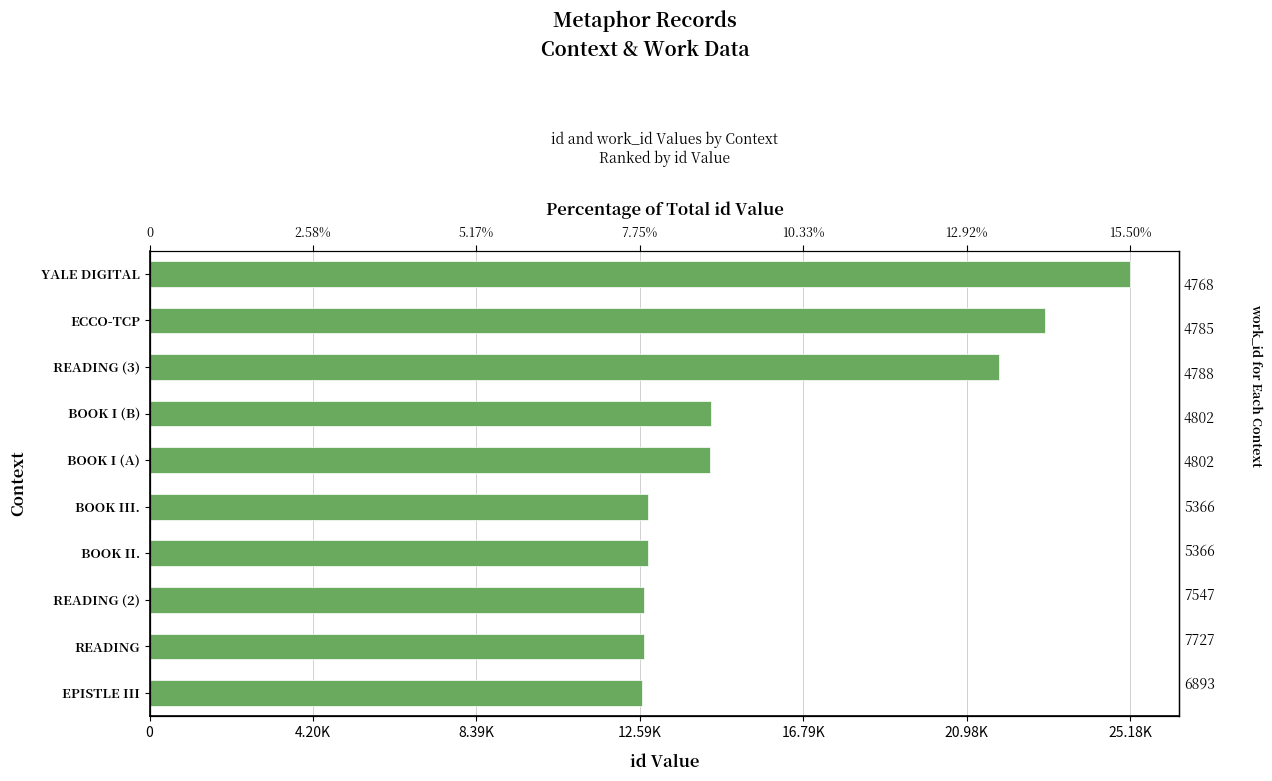

Reading right to left, transcribe all the data shown in this chart.

12657	12705	12708	12787	12804	14402	14412	21813	22987	25179